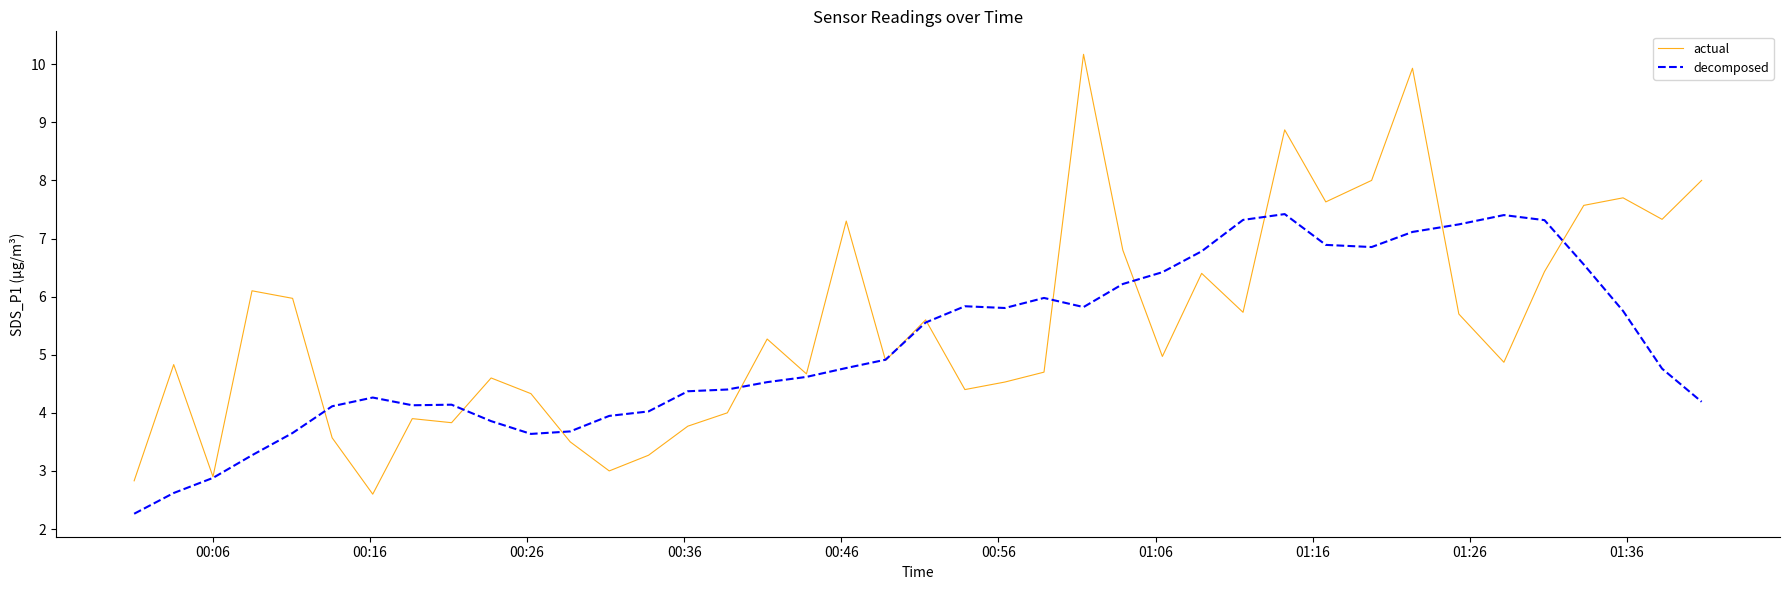

List the series in order of their overall mean, highest first.

actual, decomposed